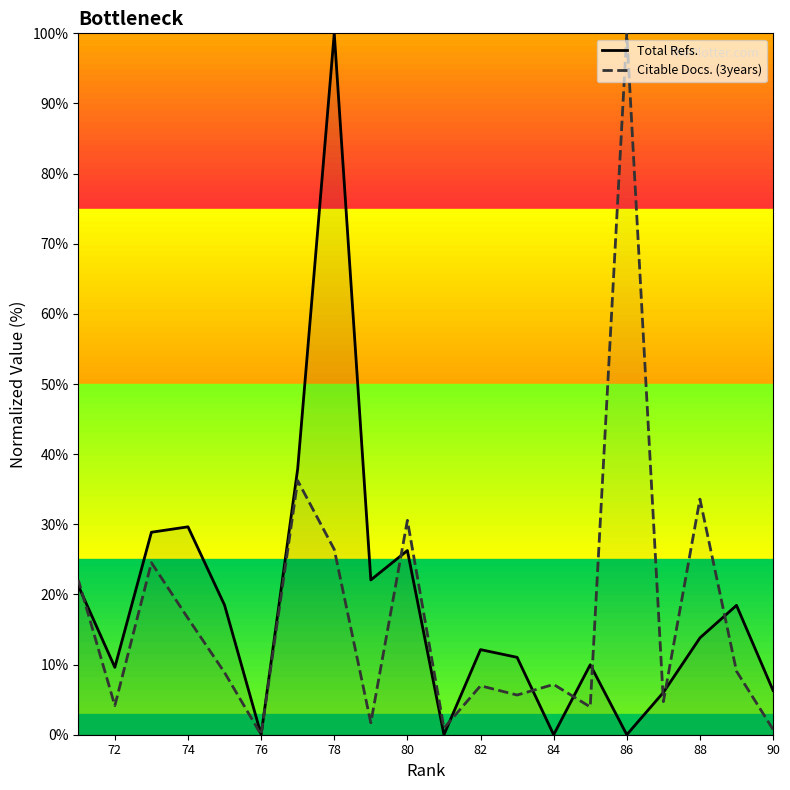

Which series changed the most between 84 and 80?

Total Refs.